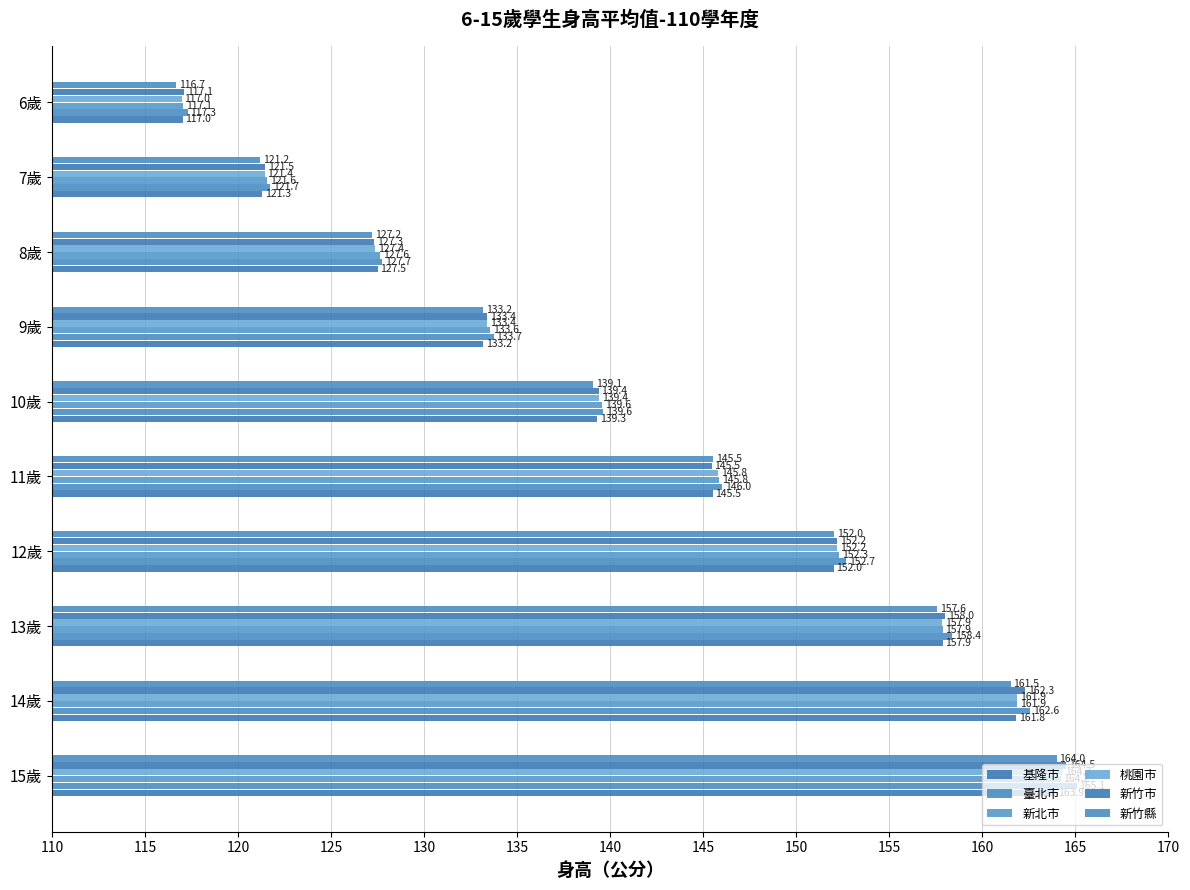

Count the number of categories in the chart.

10